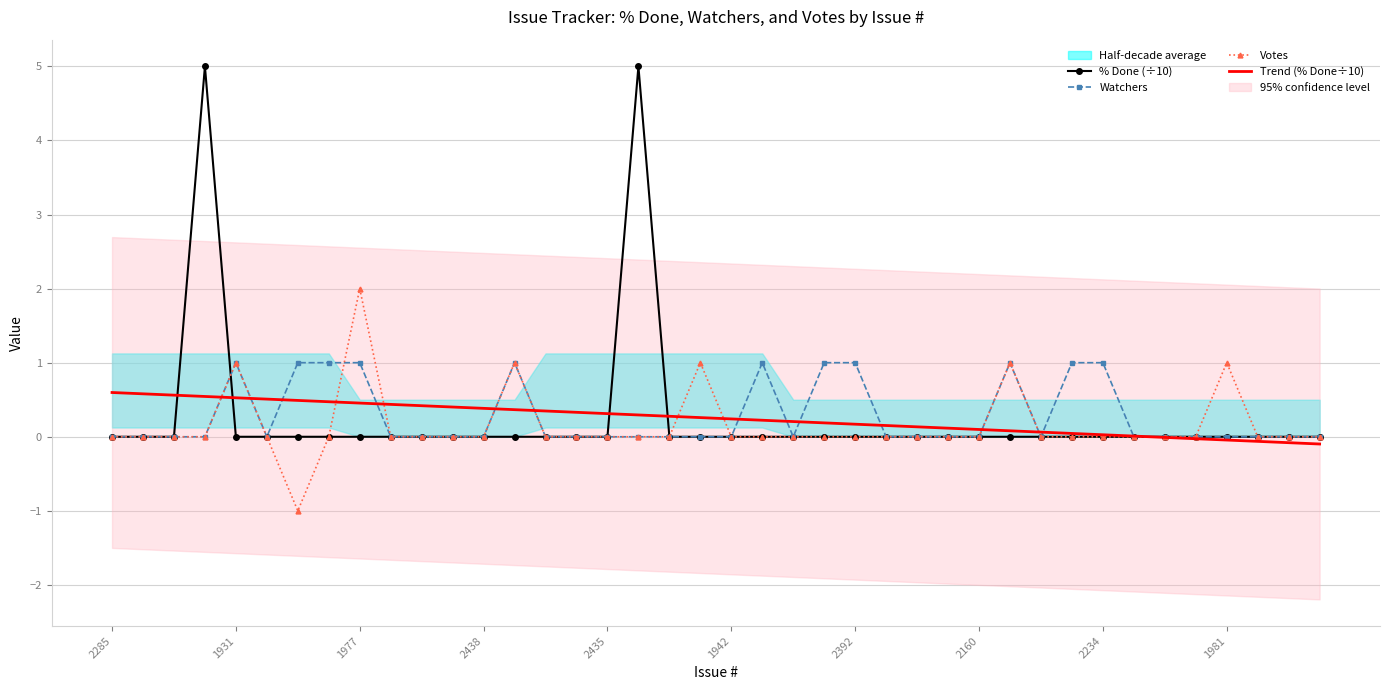

At how many categories does at least one series exceed 0?

35